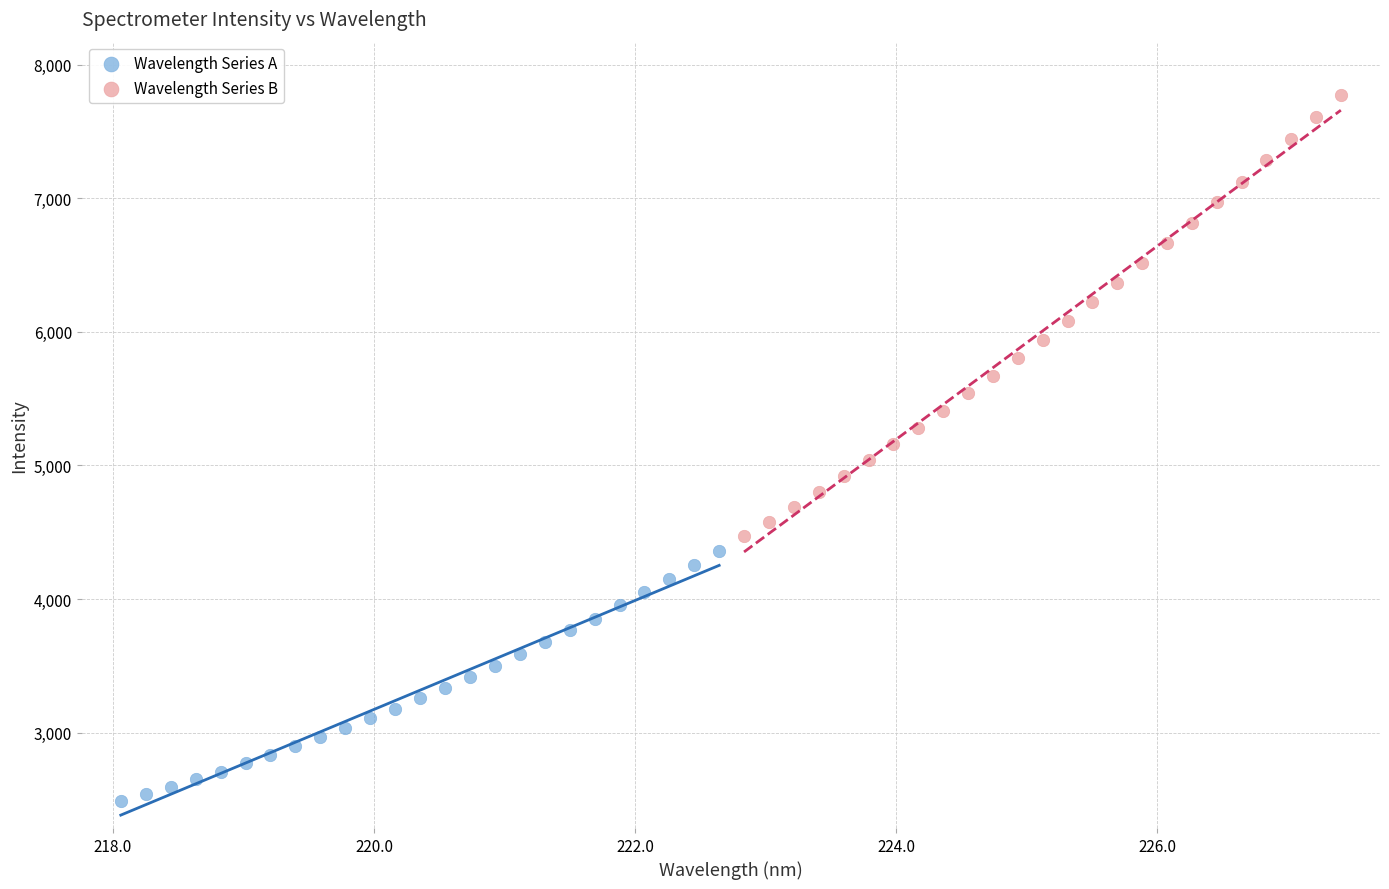

Which series reaches the maximum Y coordinate?

Wavelength Series B